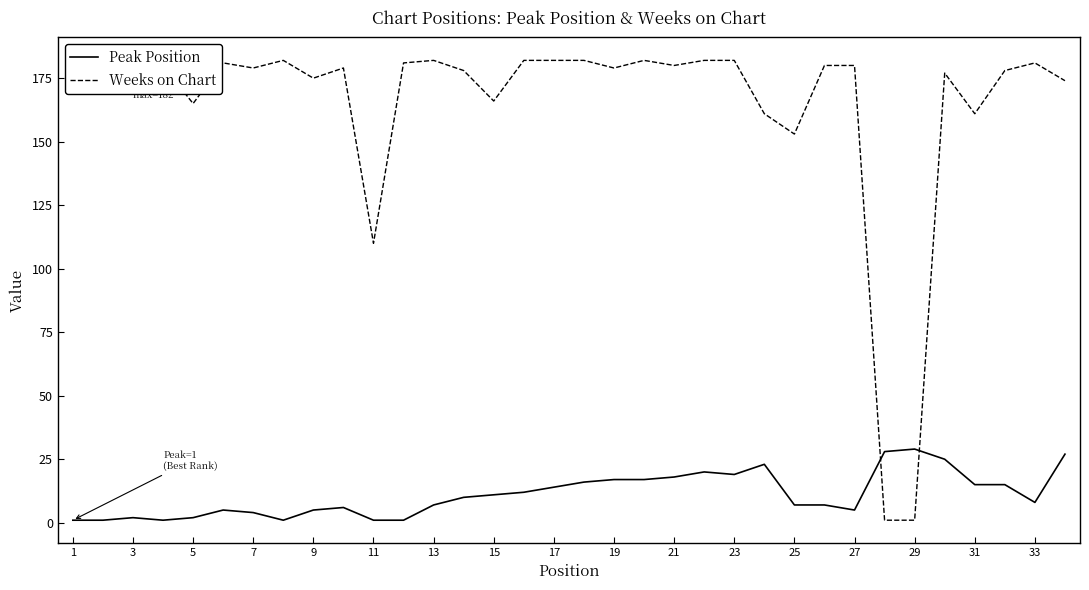

The value of Peak Position at 15 is 11. True or false?

True